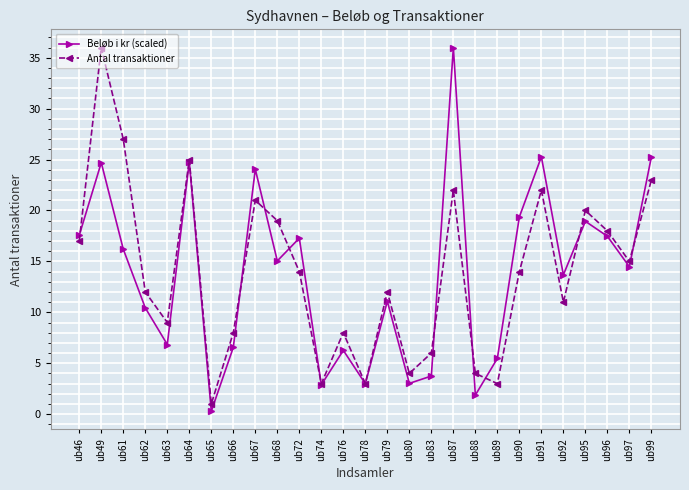

What is the value of the Antal transaktioner point at the 13th from the left?

8.0